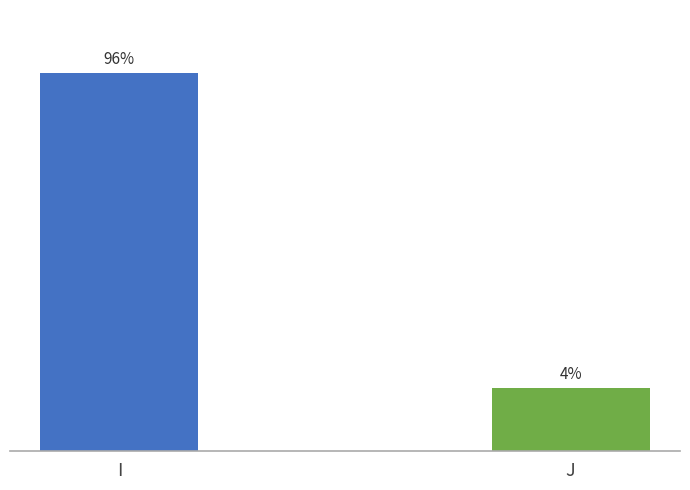

Does the chart contain any negative values?

No